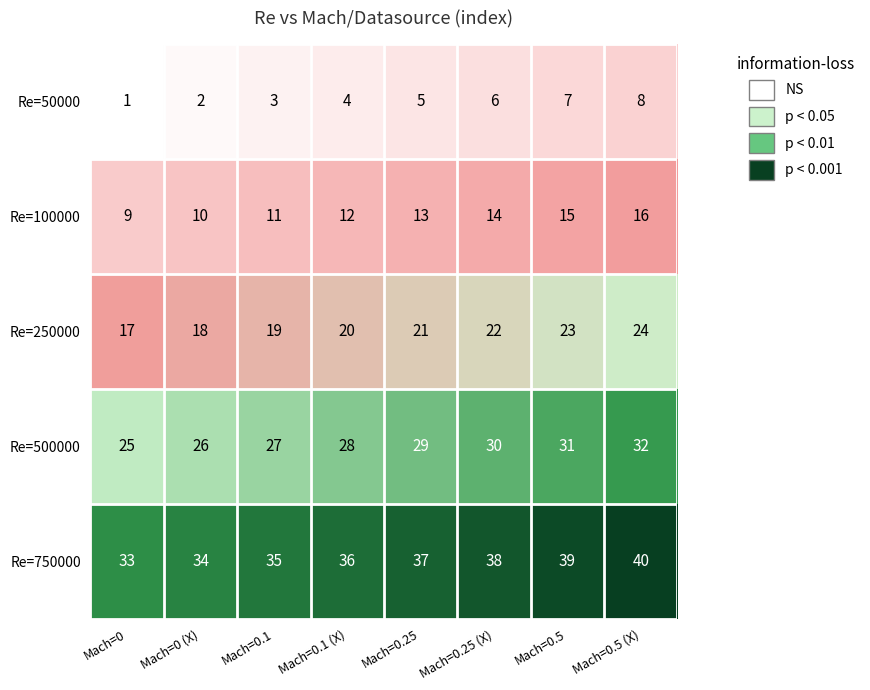

At which category is the sum across all series the highest?

Mach=0.5 (X)